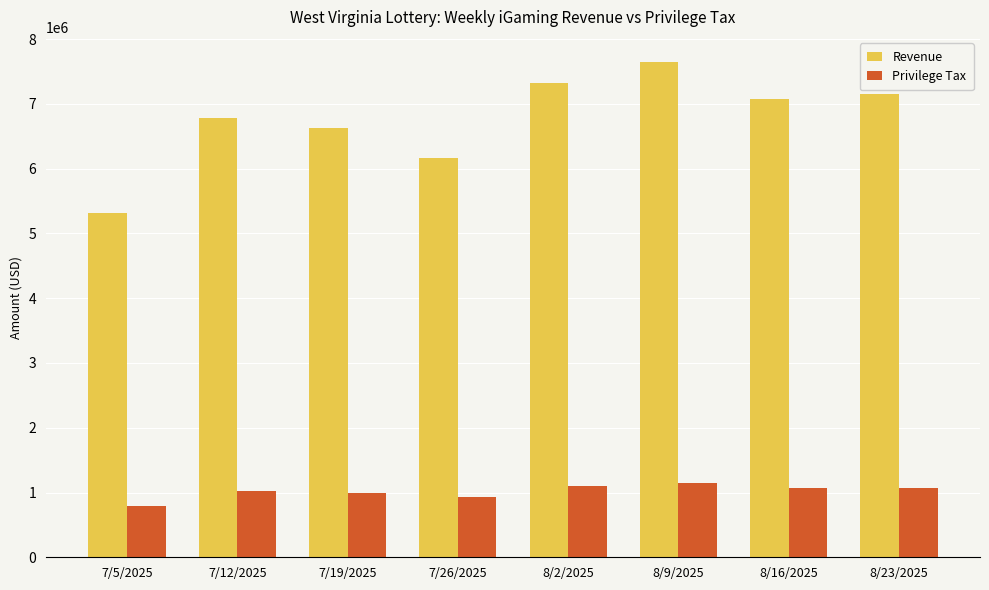

Which series has the largest range (max minus min)?

Revenue